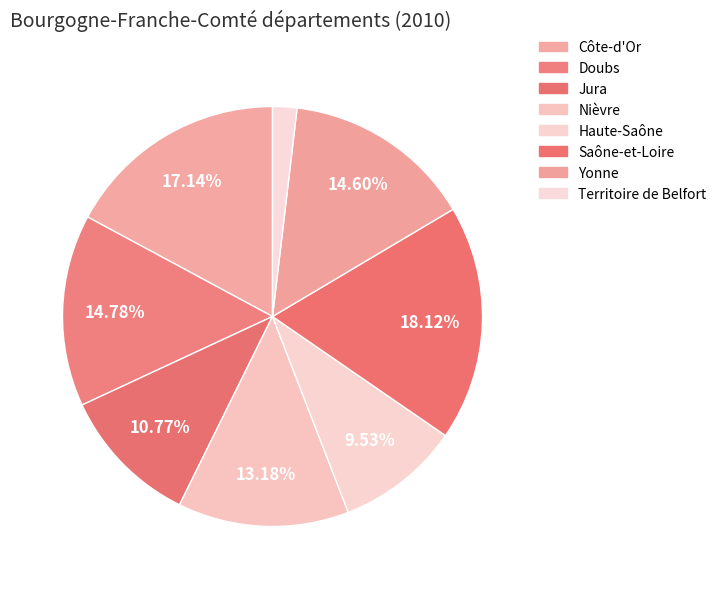

Approximately how many times larger is the value at Nièvre compared to Côte-d'Or?

0.8